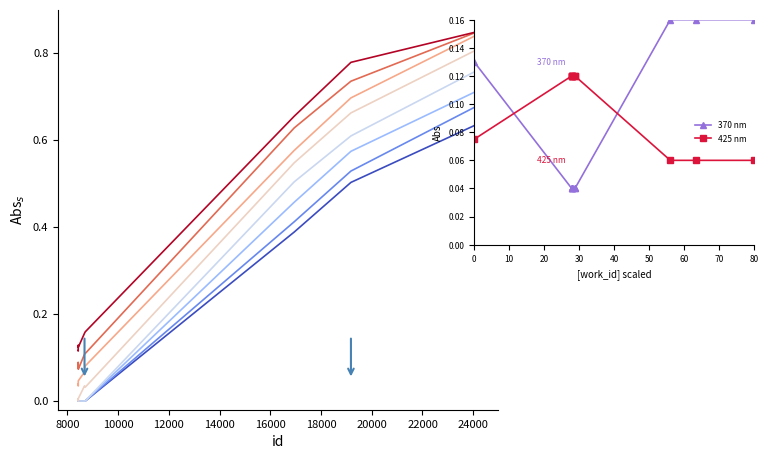

True or false: the data shows 0.8 at 24195.

True